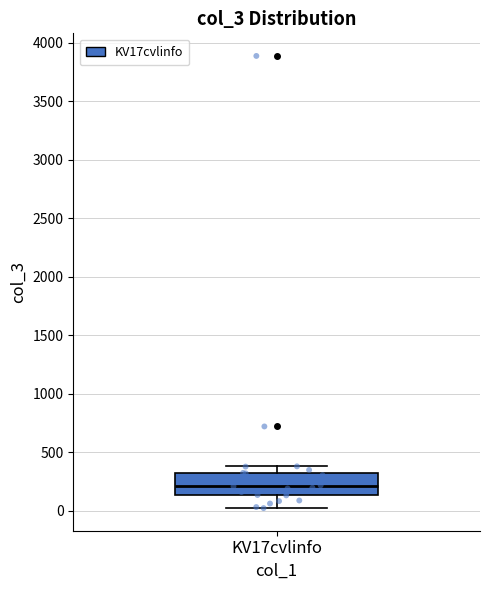

Read this box plot against the y-axis: the position of the median line, the range covered by the box, and the ends of both whiskers. The values are not printed on the chart, so give them approximately, as read against the axis.

median 200, box 150 to 300, whiskers 0 to 400